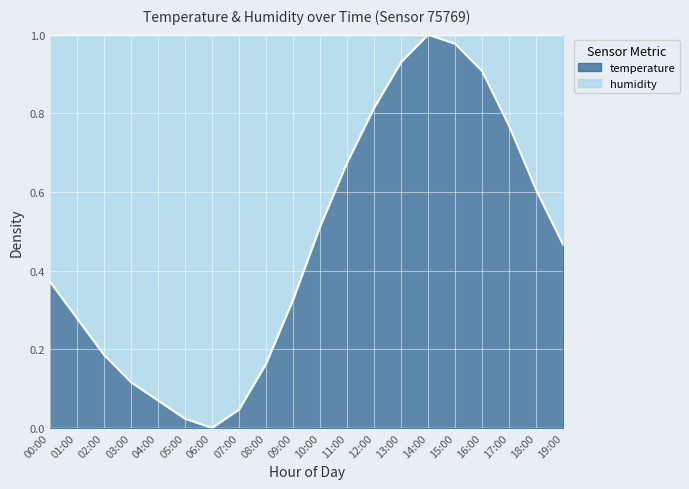

List the labels in order of value, smallest first.

06:00, 05:00, 07:00, 04:00, 03:00, 08:00, 02:00, 01:00, 09:00, 00:00, 19:00, 10:00, 18:00, 11:00, 17:00, 12:00, 16:00, 13:00, 15:00, 14:00